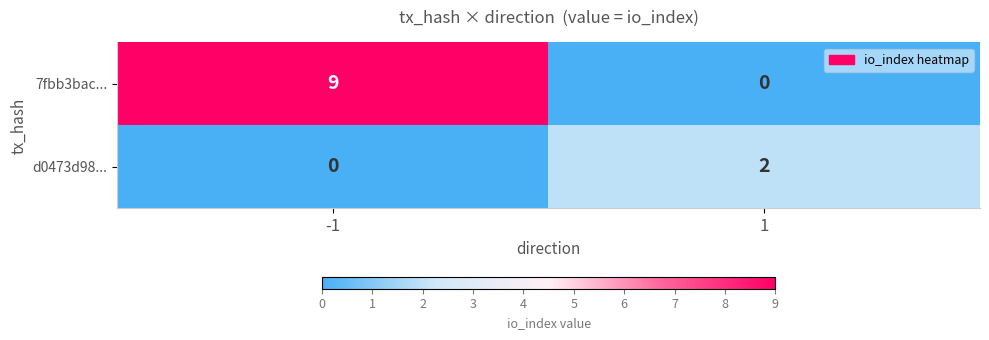

Reading right to left, transcribe all the data shown in this chart.

7fbb3bac...: 0	9
d0473d98...: 2	0